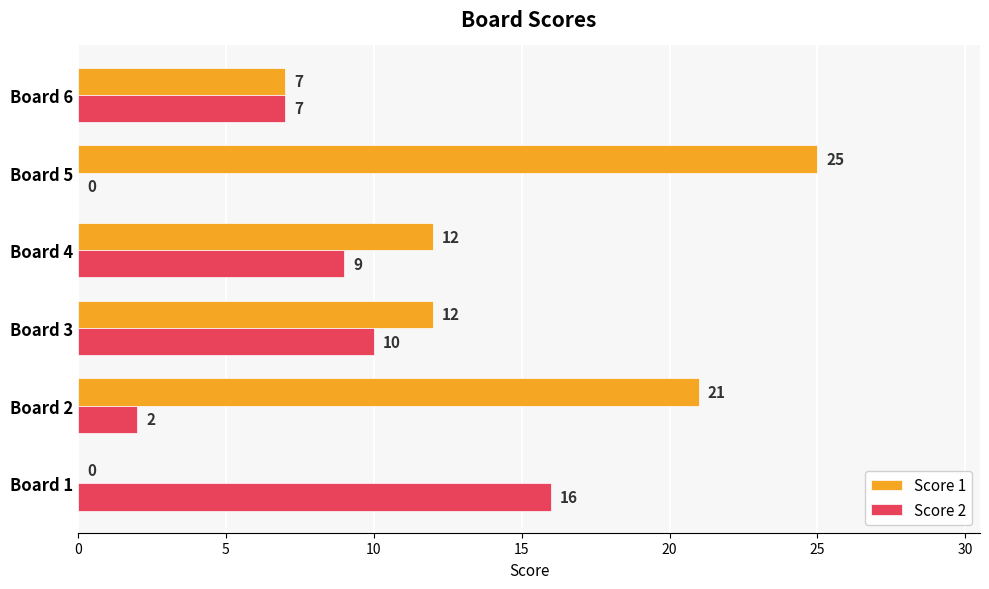

Which series has the largest total across all categories?

Score 1